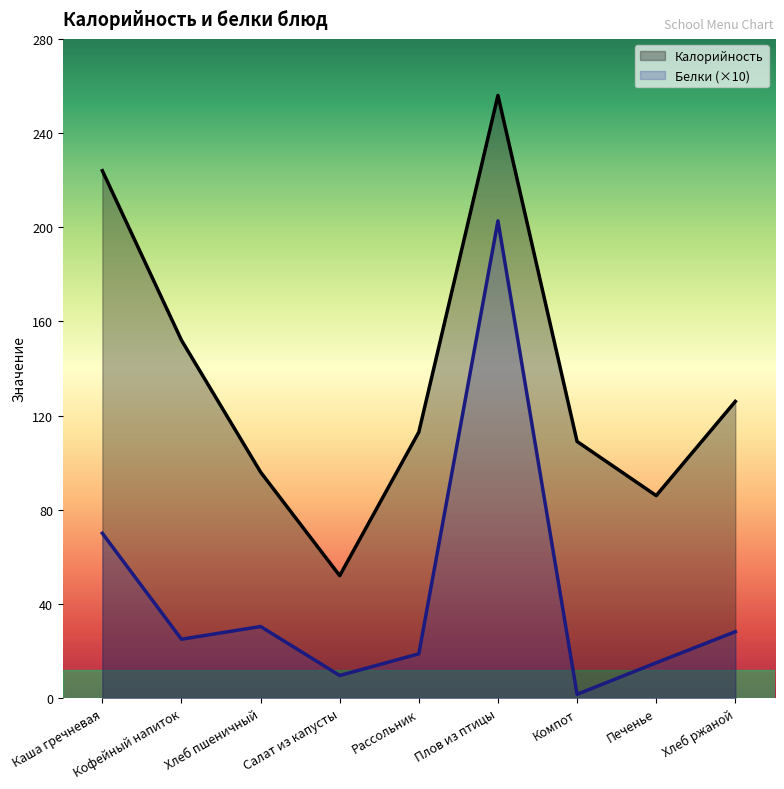

At which category is the sum across all series the highest?

Плов из птицы